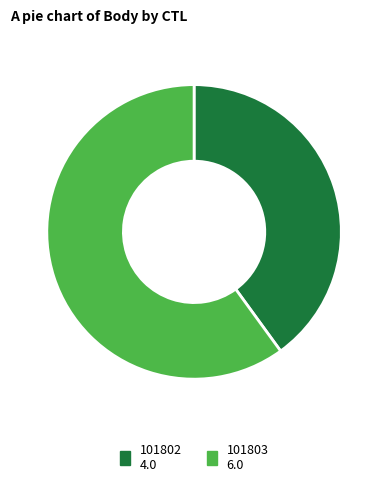

Between 101802 and 101803, which is larger?

101803